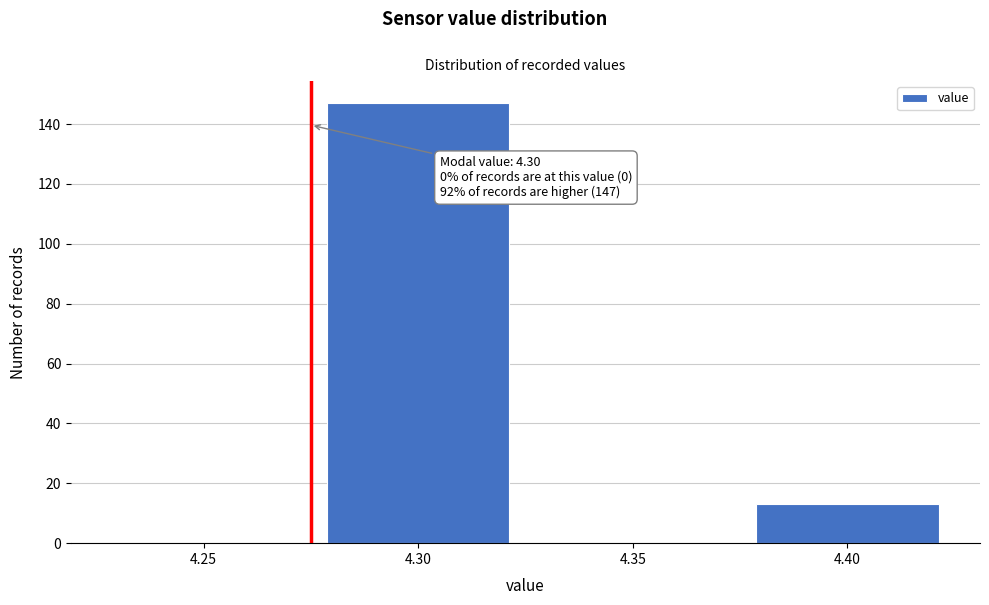

Reading left to right, list all the values displayed in this chart.

4.25=0	4.30=147	4.35=0	4.40=13